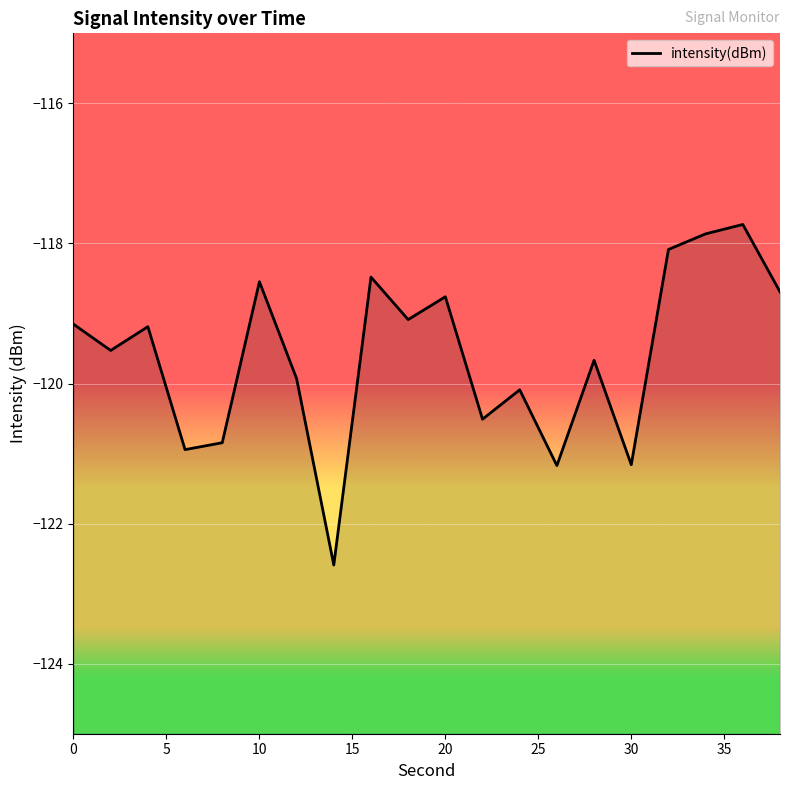

What is the greatest value displayed?

-117.7